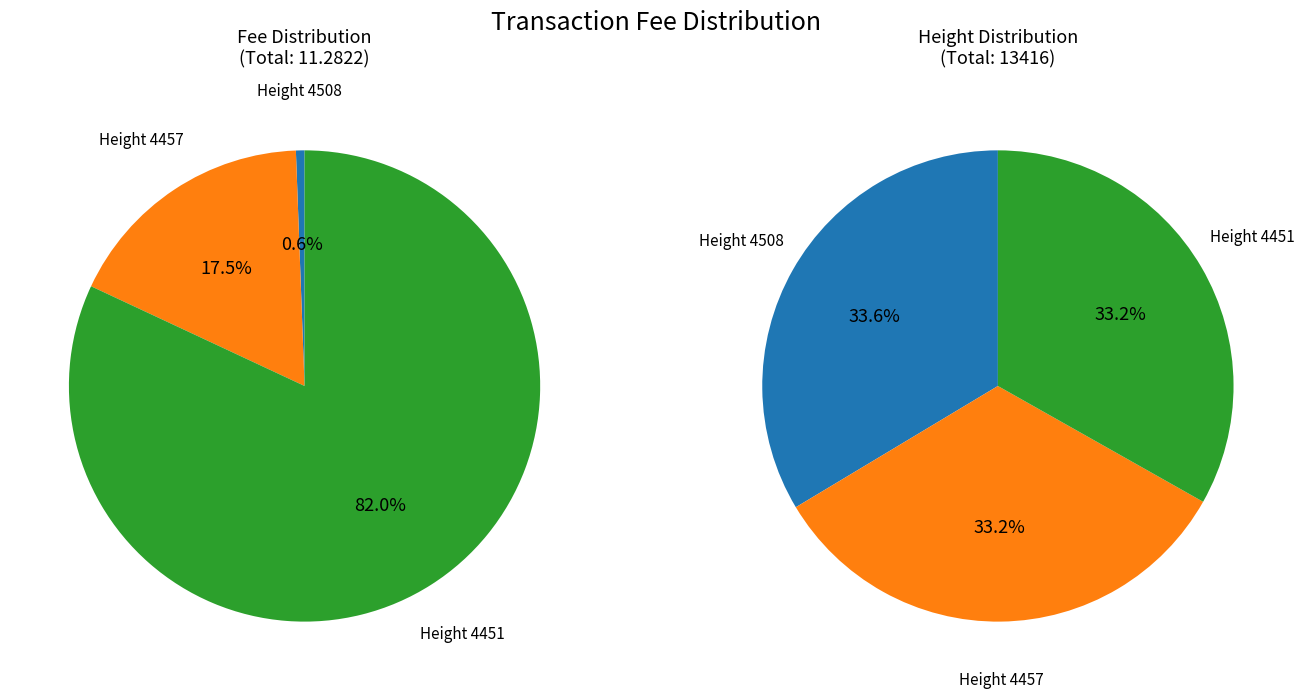

What percentage do 4457 and 4508 together represent?

66.8%